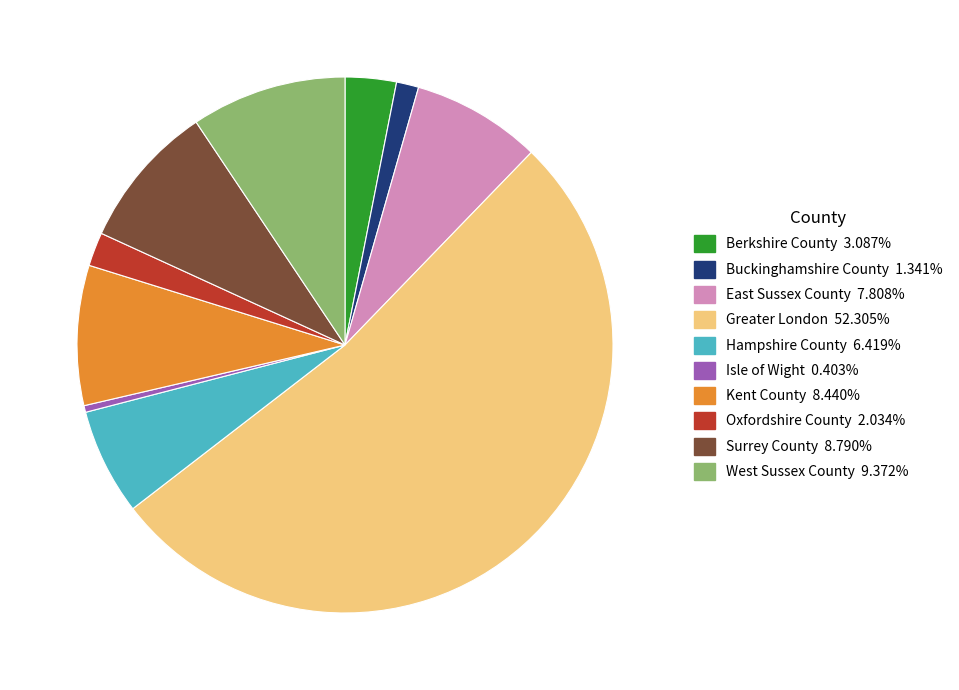

True or false: East Sussex County accounts for 1% of the total.

False